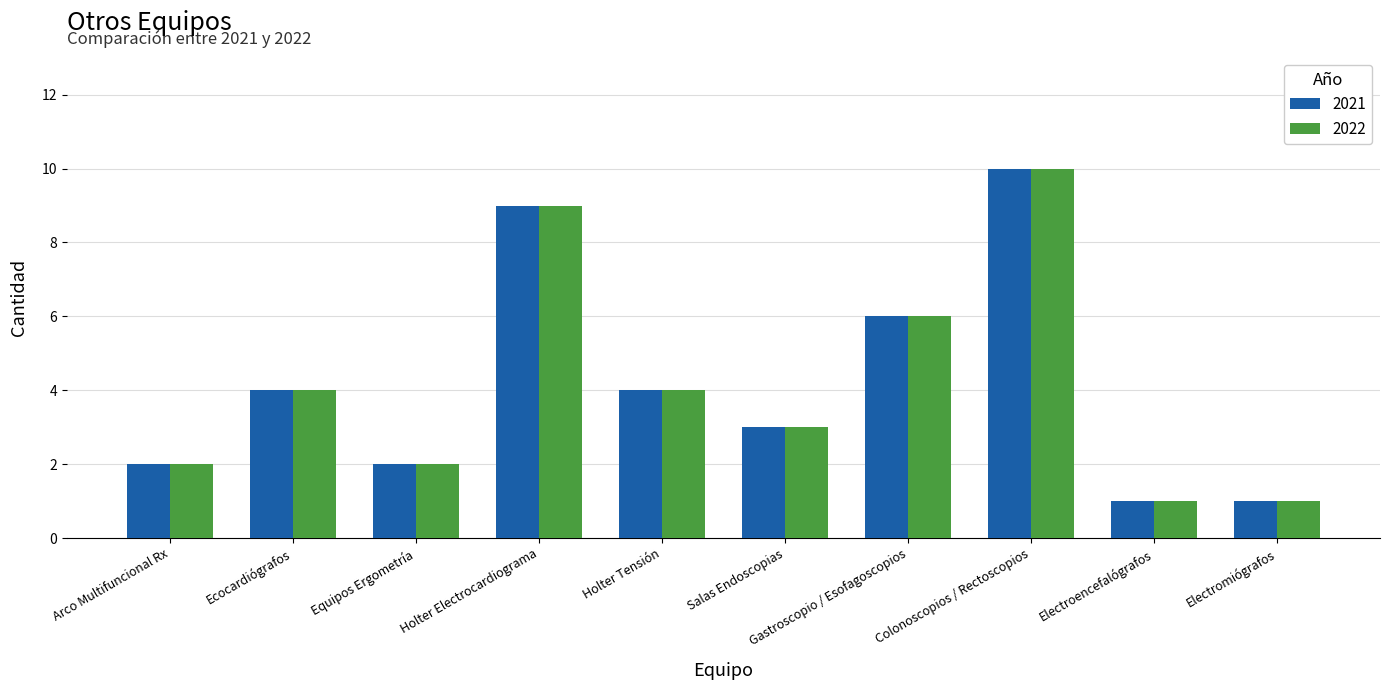

What is the maximum value shown in the chart?

10